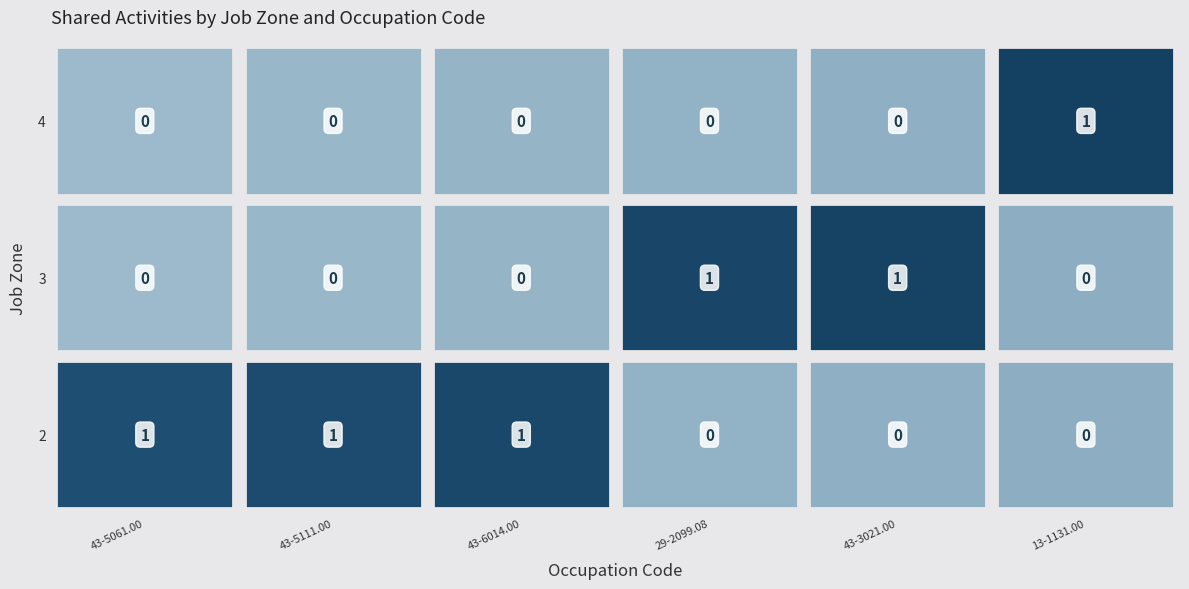

Rank the series by their maximum value, from highest to lowest.

2, 3, 4